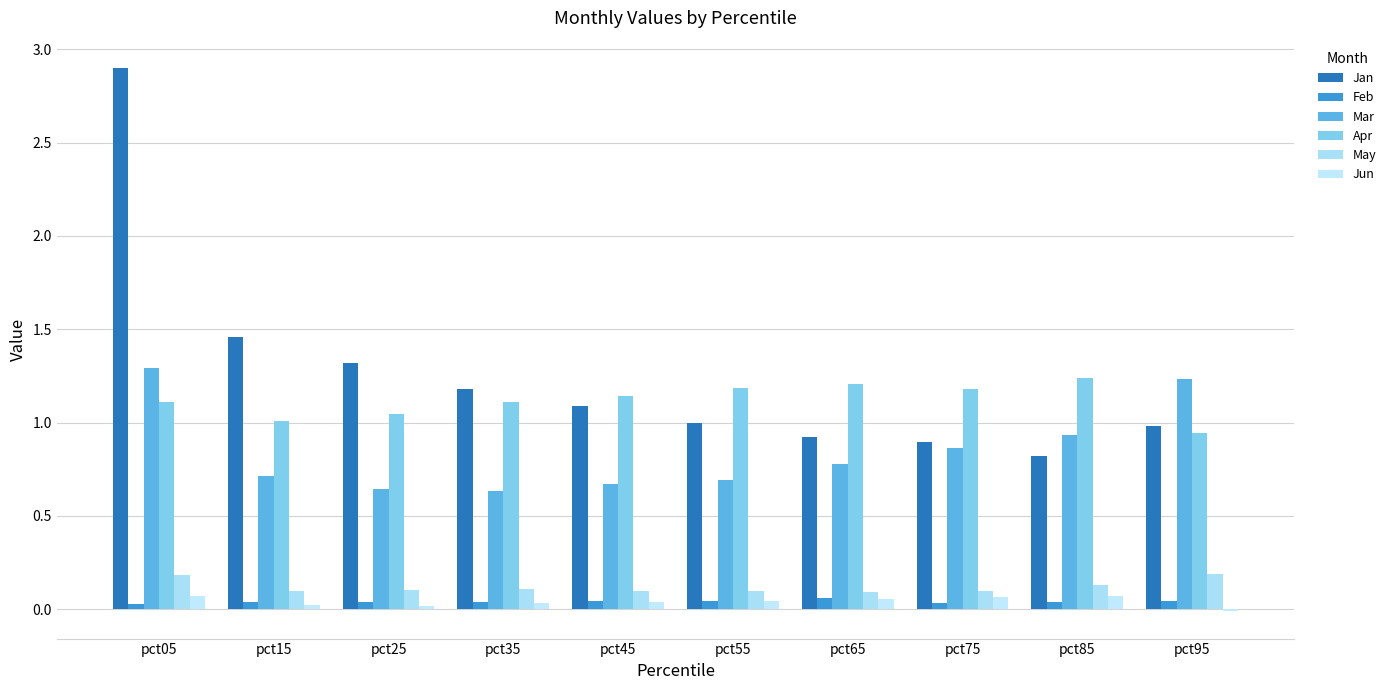

Rank the series by their maximum value, from highest to lowest.

Jan, Mar, Apr, May, Jun, Feb